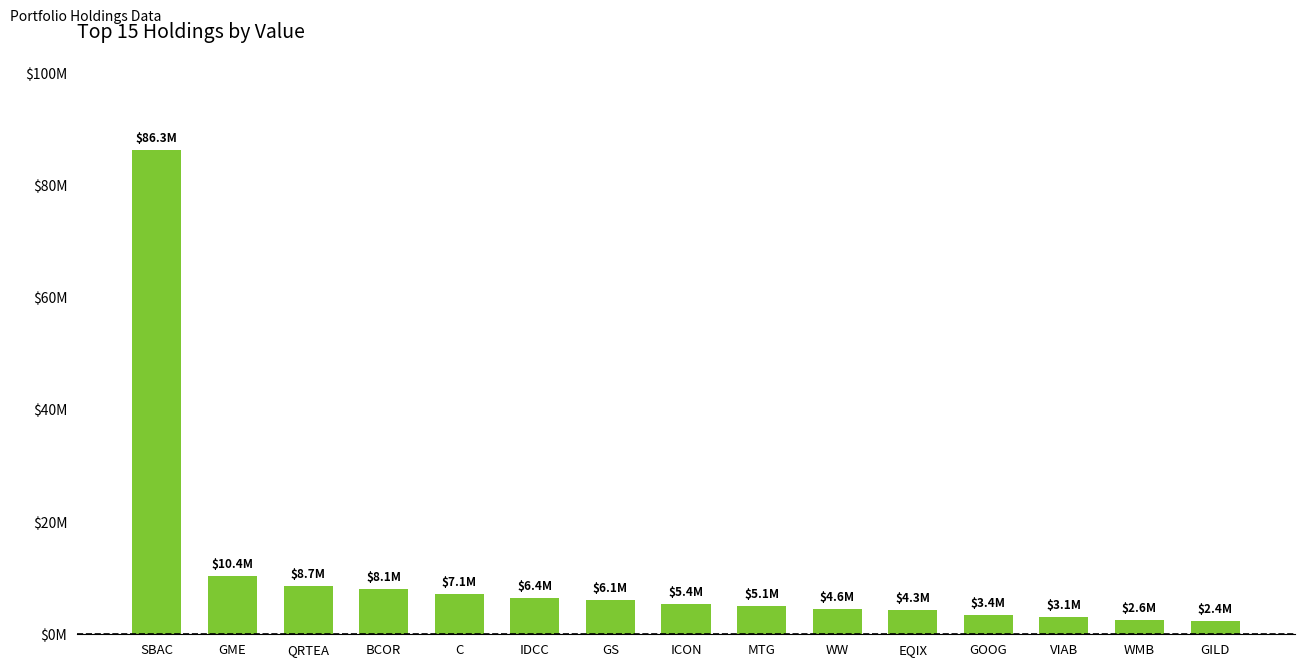

Reading left to right, list all the values displayed in this chart.

SBAC=86275000	GME=10373000	QRTEA=8687000	BCOR=8148000	C=7139000	IDCC=6425000	GS=6076000	ICON=5355000	MTG=5124000	WW=4579000	EQIX=4269000	GOOG=3440000	VIAB=3122000	WMB=2574000	GILD=2385000